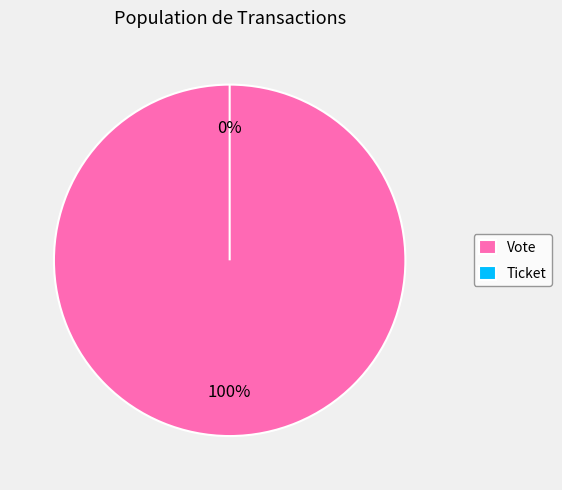

To the nearest percent, what is the difference between the Ticket and Vote slice percentages?

100%